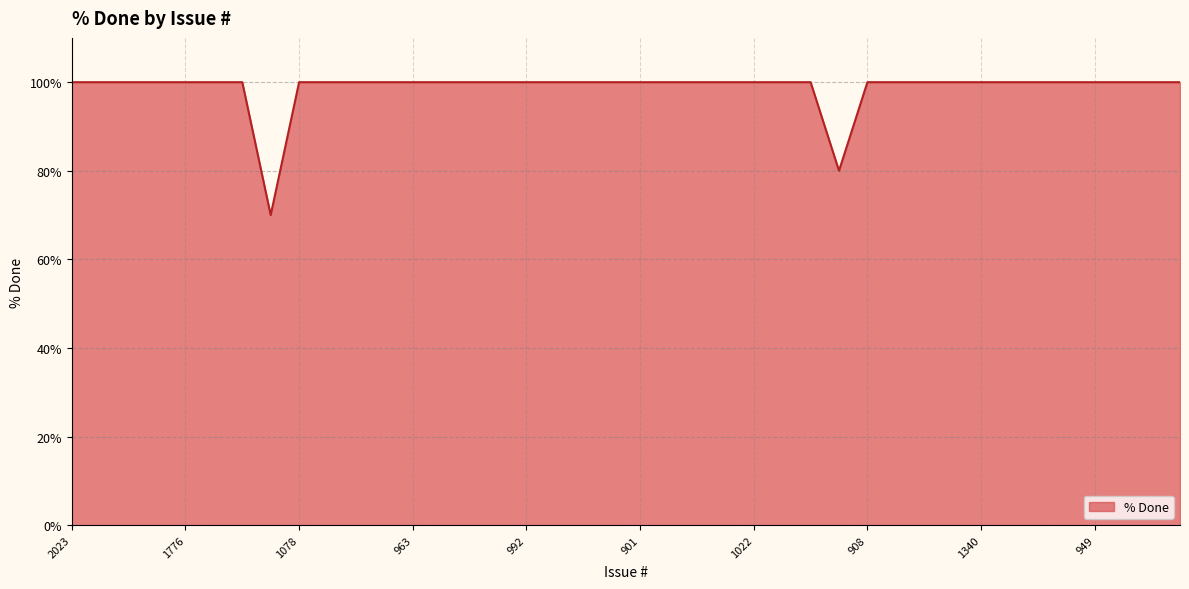

Reading left to right, list all the values displayed in this chart.

100	100	100	100	100	100	100	70	100	100	100	100	100	100	100	100	100	100	100	100	100	100	100	100	100	100	100	80	100	100	100	100	100	100	100	100	100	100	100	100